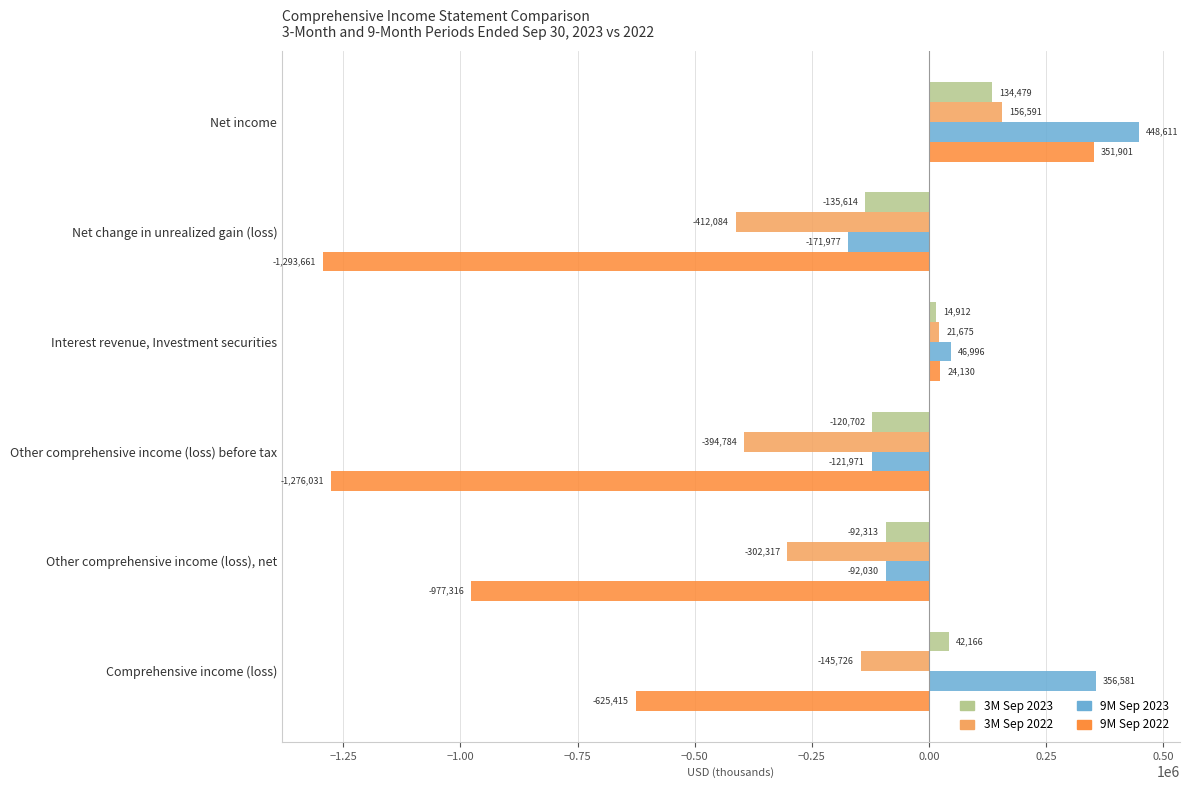

Rank the series by their maximum value, from lowest to highest.

3M Sep 2023, 3M Sep 2022, 9M Sep 2022, 9M Sep 2023